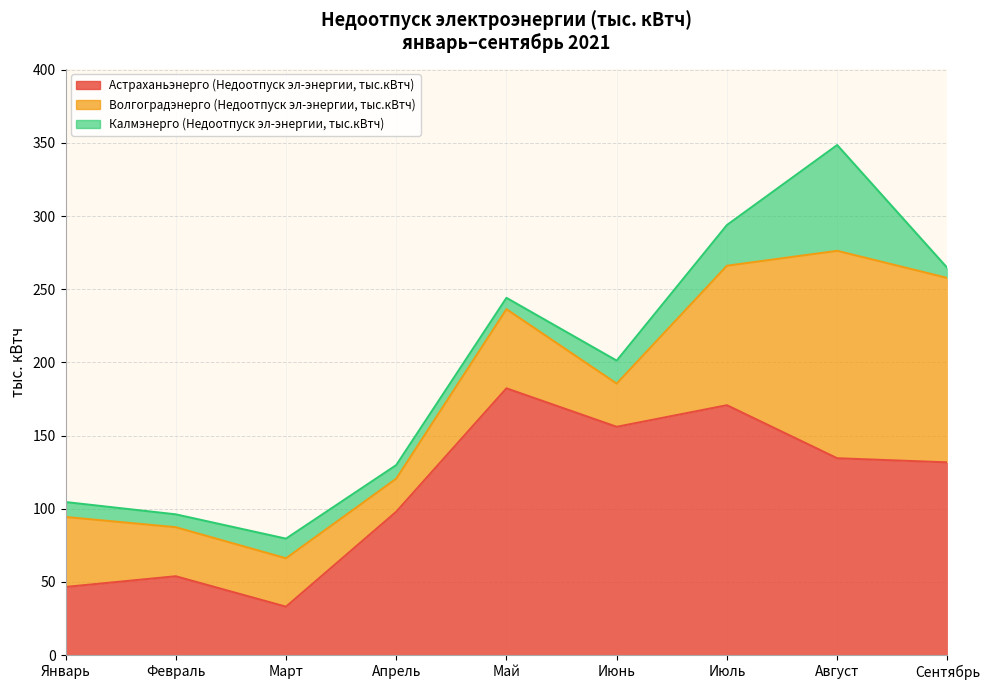

What is the sum of all Волгоградэнерго (Недоотпуск эл-энергии, тыс.кВтч) values?

583.7